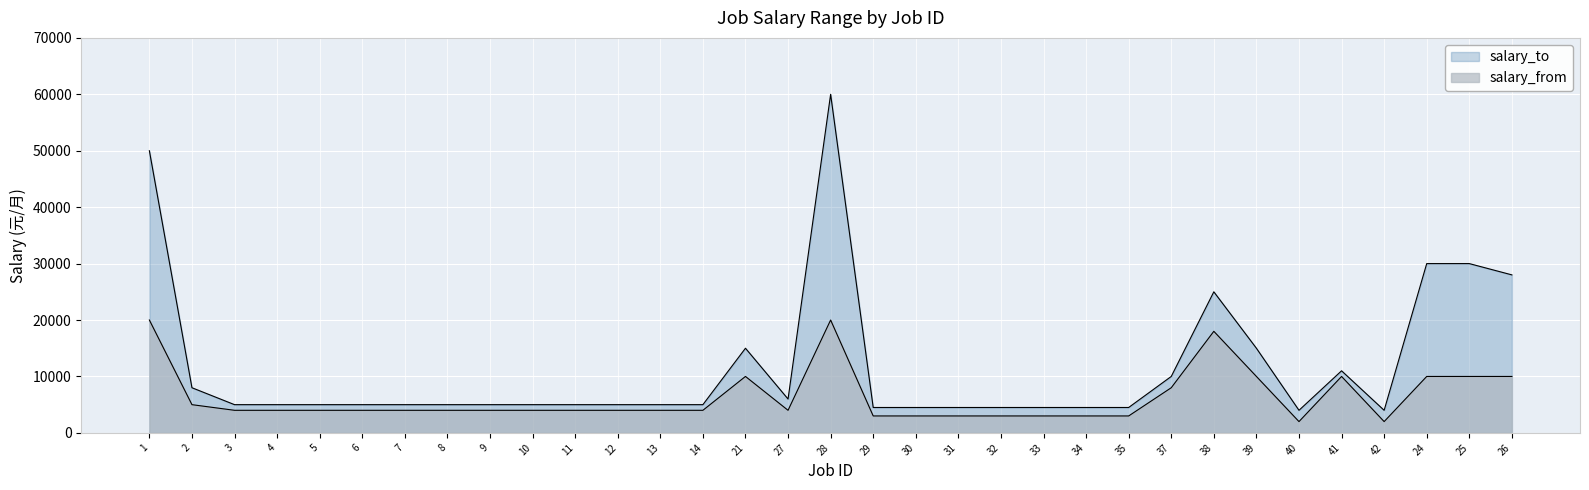

Reading left to right, what are all the values shown in this chart?

salary_to: 1=50000	2=8000	3=5000	4=5000	5=5000	6=5000	7=5000	8=5000	9=5000	10=5000	11=5000	12=5000	13=5000	14=5000	21=15000	27=6000	28=60000	29=4499	30=4499	31=4499	32=4499	33=4499	34=4499	35=4499	37=9999	38=25000	39=15000	40=4000	41=11000	42=4000	24=30000	25=30000	26=28000
salary_from: 1=20000	2=5000	3=4000	4=4000	5=4000	6=4000	7=4000	8=4000	9=4000	10=4000	11=4000	12=4000	13=4000	14=4000	21=10000	27=4000	28=20000	29=3000	30=3000	31=3000	32=3000	33=3000	34=3000	35=3000	37=8000	38=18000	39=10000	40=2000	41=10000	42=2000	24=10000	25=10000	26=10000